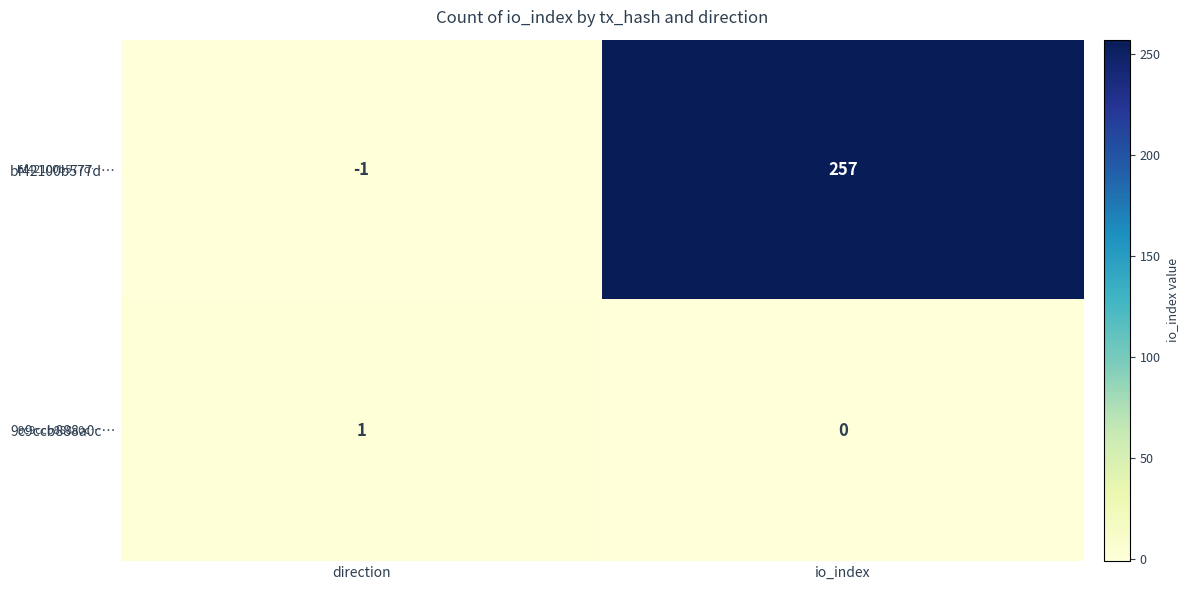

At which label is bf42100b577d… closest to 128?

direction